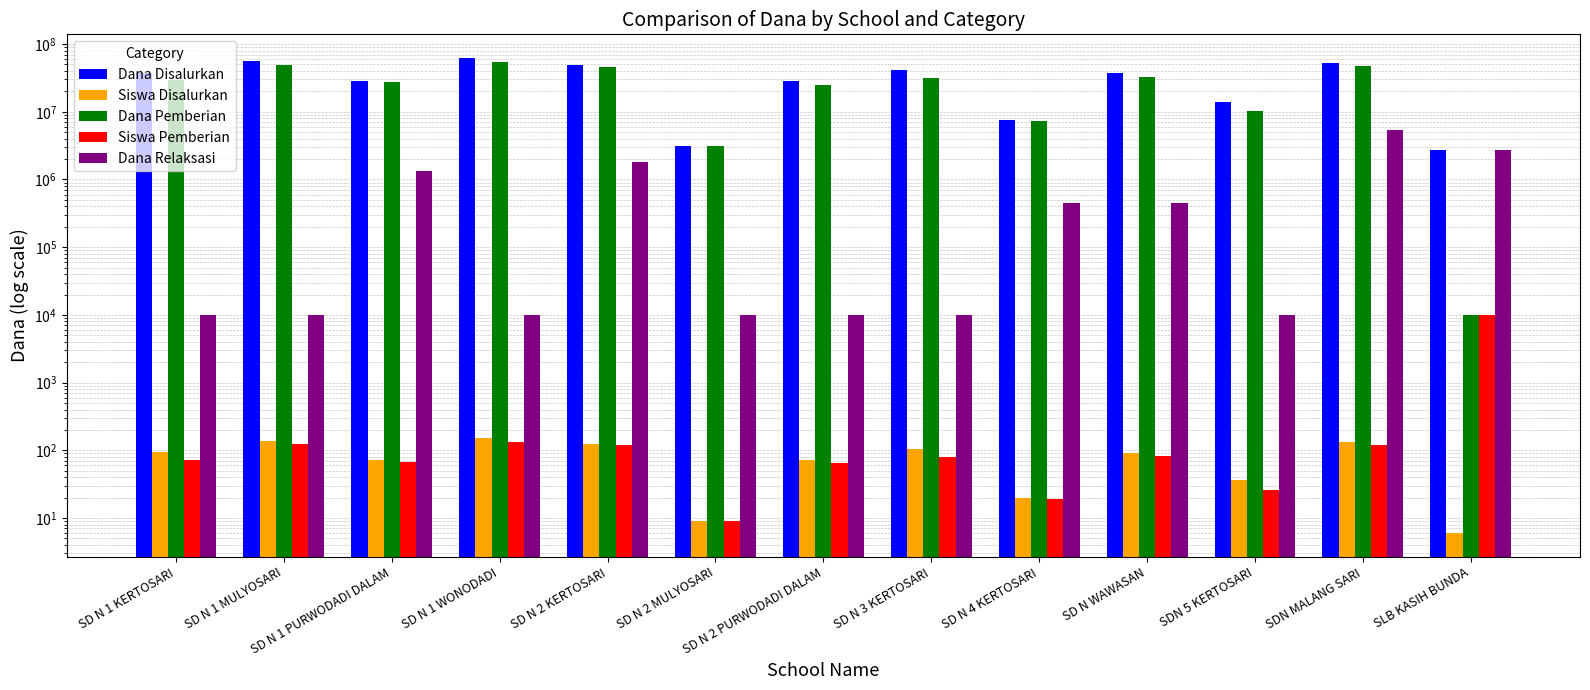

What is the lowest value of the Siswa Disalurkan series?

6